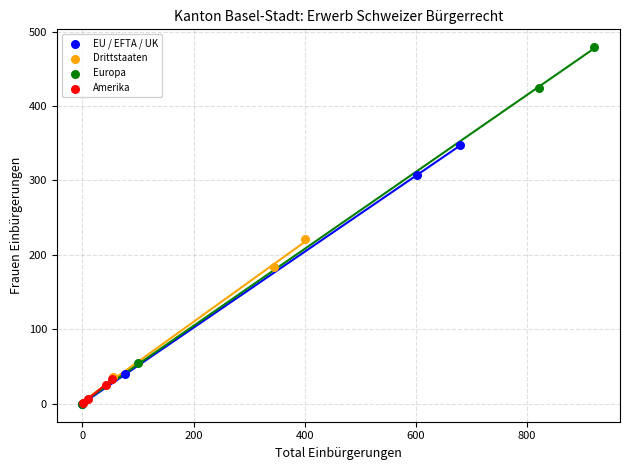

Which series has the largest Y range (max minus min)?

Europa